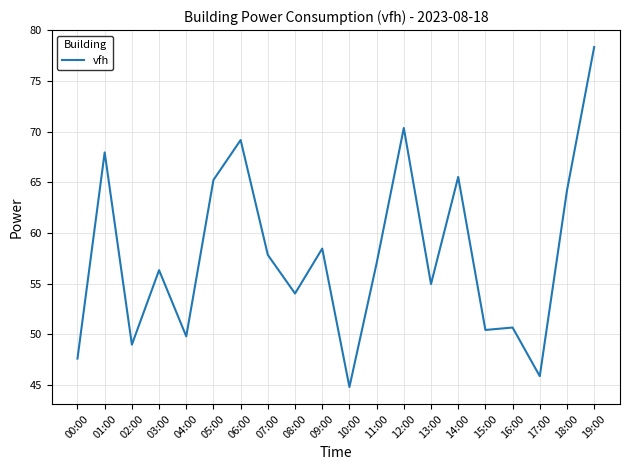

Reading right to left, transcribe all the data shown in this chart.

78.3	64.2	45.9	50.7	50.4	65.5	55.0	70.4	57.0	44.8	58.5	54.0	57.8	69.2	65.2	49.8	56.3	49.0	68.0	47.6